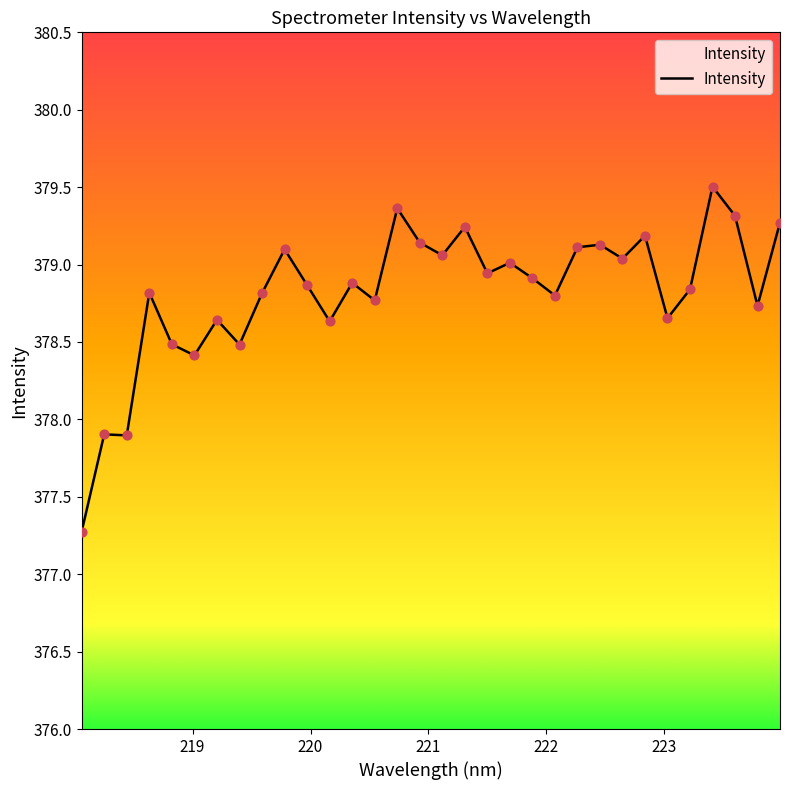

What is the difference between the maximum and minimum values?

2.2